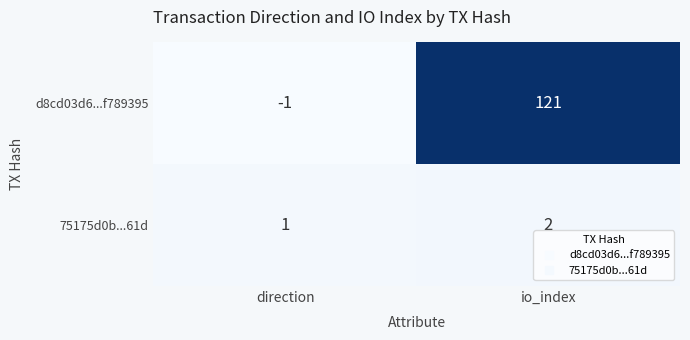

Read the d8cd03d6...f789395 value at io_index, to the nearest 5.

120